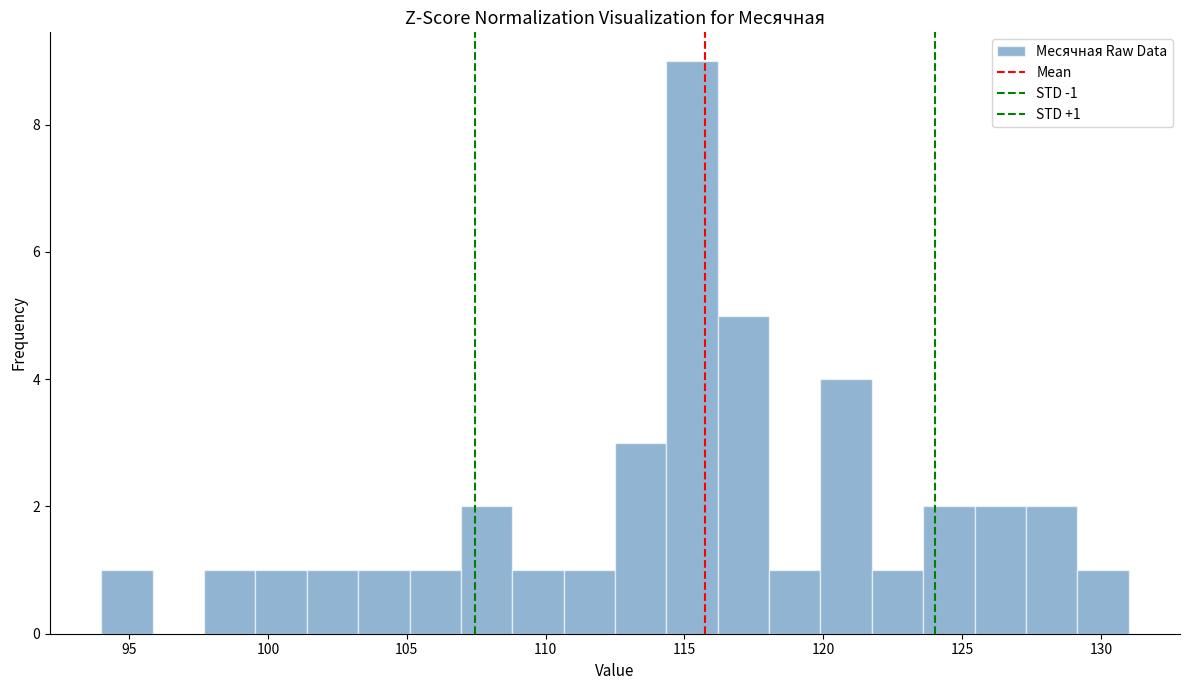

Around what value on the x-axis is the tallest bar? Give the approximate position of its centre, as read against the axis.

115.5